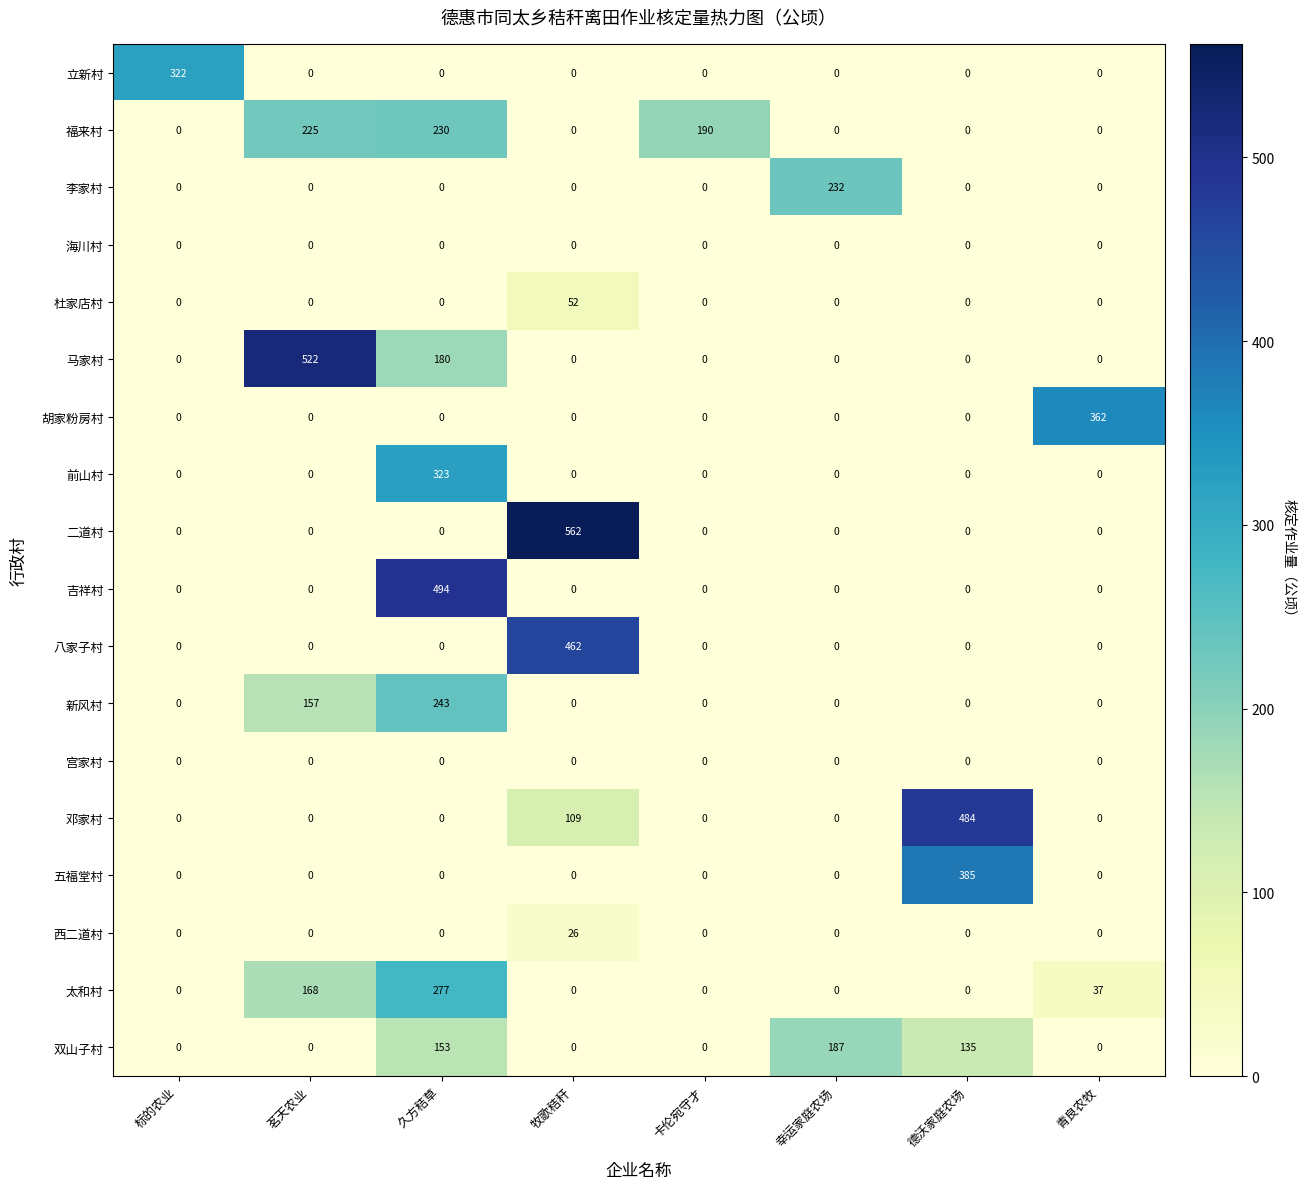

At how many categories does at least one series exceed 288?

6